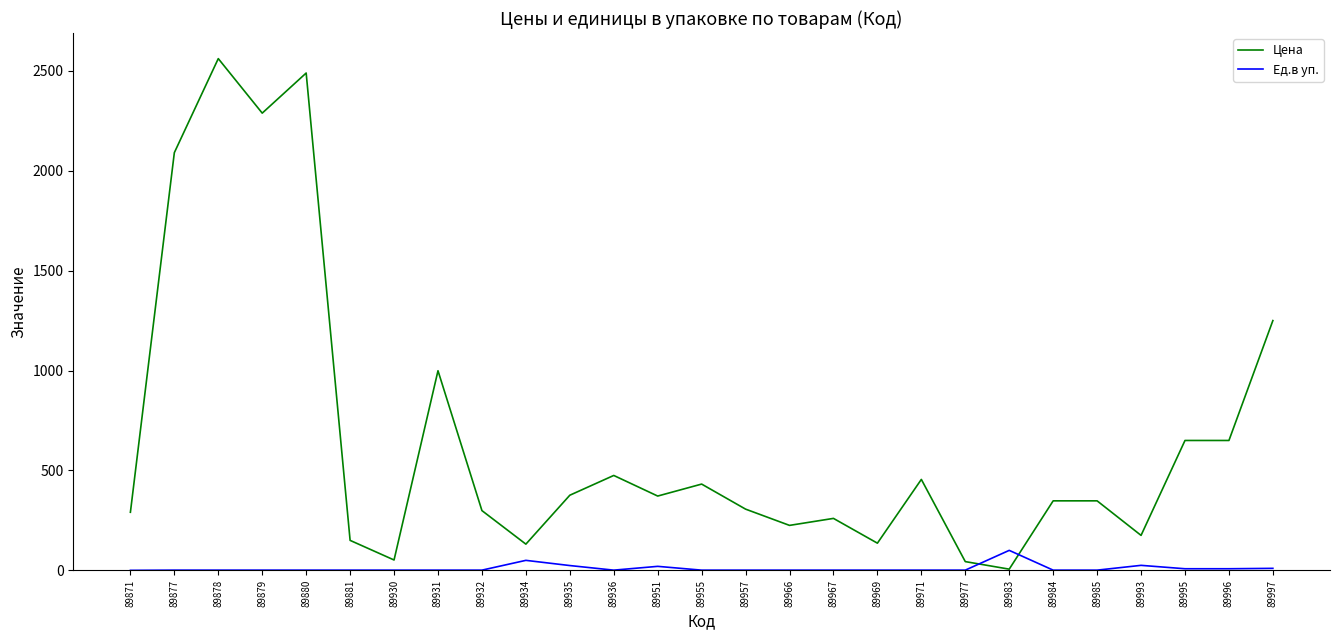

At which category does Цена reach its first local valley?

89879